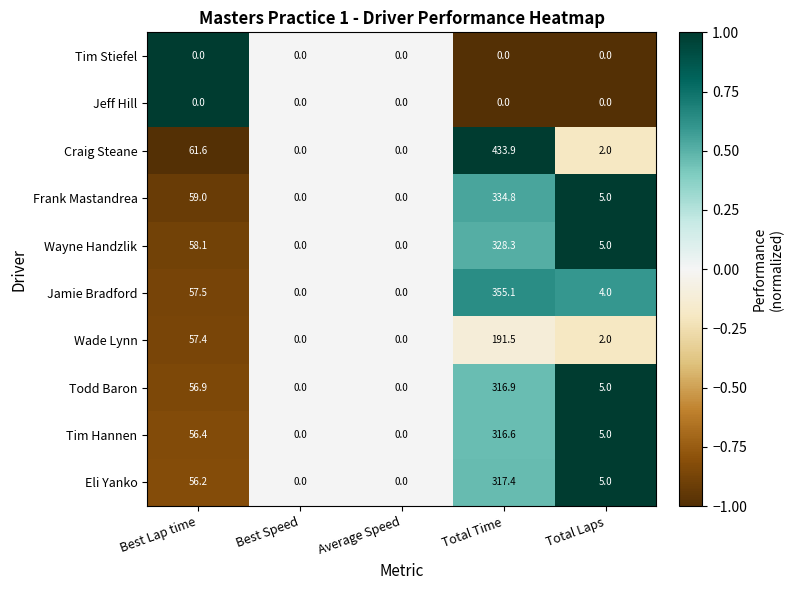

The value of Craig Steane at Total Time is 433.9. True or false?

True